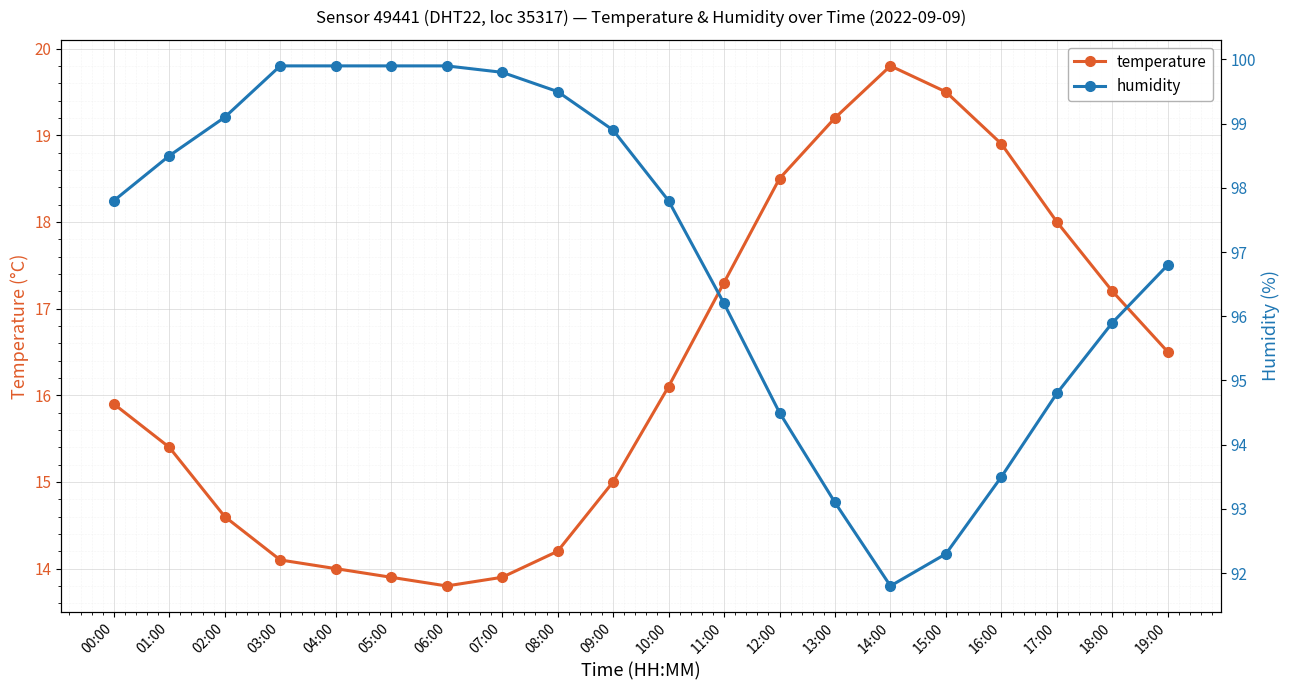

The value of temperature at 10:00 is 16.1. True or false?

True